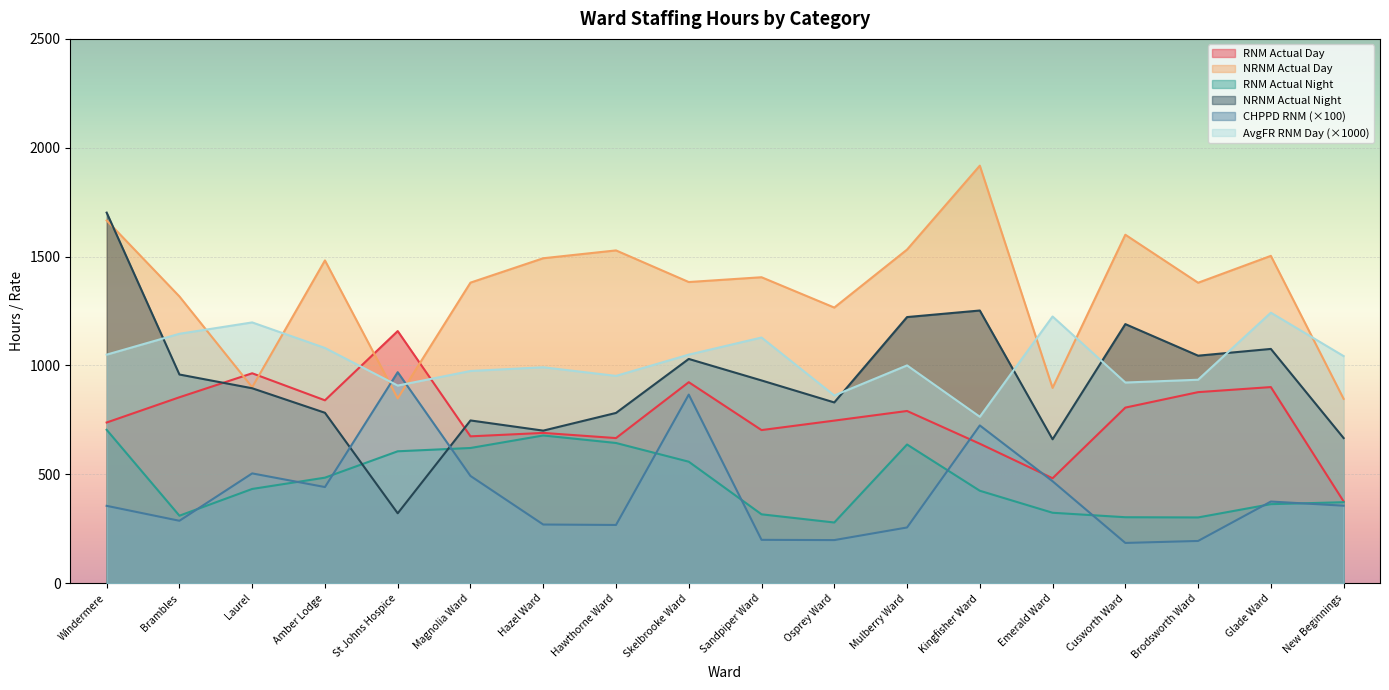

Reading left to right, extract all data points from this chart.

RNM_Actual_Day: 738.0	854.0	964.2	840.0	1158.0	674.5	690.2	666.5	923.2	703.2	746.8	791.0	640.5	482.0	806.5	877.5	900.8	375.5
NRNM_Actual_Day: 1666.0	1317.0	900.2	1482.5	848.9	1380.5	1492.5	1528.5	1383.2	1405.2	1266.0	1532.2	1917.8	897.0	1600.5	1380.0	1503.5	846.7
RNM_Actual_Night: 704.5	310.0	432.8	484.8	605.8	621.0	678.5	644.0	558.0	316.4	278.8	637.0	424.6	323.5	303.0	302.0	363.0	372.0
NRNM_Actual_Night: 1702.0	958.5	895.3	782.8	321.0	747.5	700.8	782.0	1030.0	931.2	830.2	1222.3	1252.4	661.0	1190.0	1045.0	1076.0	666.5
CHPPD_RNM: 355.3	286.7	504.3	441.6	969.1	492.6	269.4	267.4	866.2	199.1	198.0	255.9	724.6	468.3	184.9	194.0	375.0	356.0
AvgFR_RNM_Day: 1049.8	1145.5	1197.7	1080.4	907.7	974.7	991.7	952.1	1049.7	1128.4	862.2	1000.3	764.4	1224.9	921.7	934.5	1242.4	1043.1